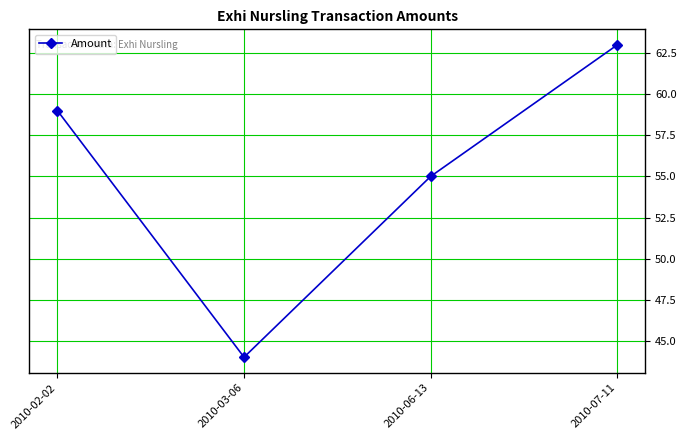

Where is the data nearest to the value 53?

2010-06-13